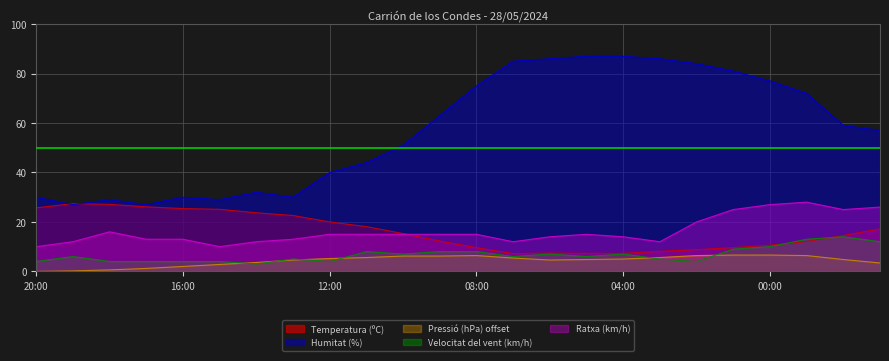

How many lines are shown in the chart?

5